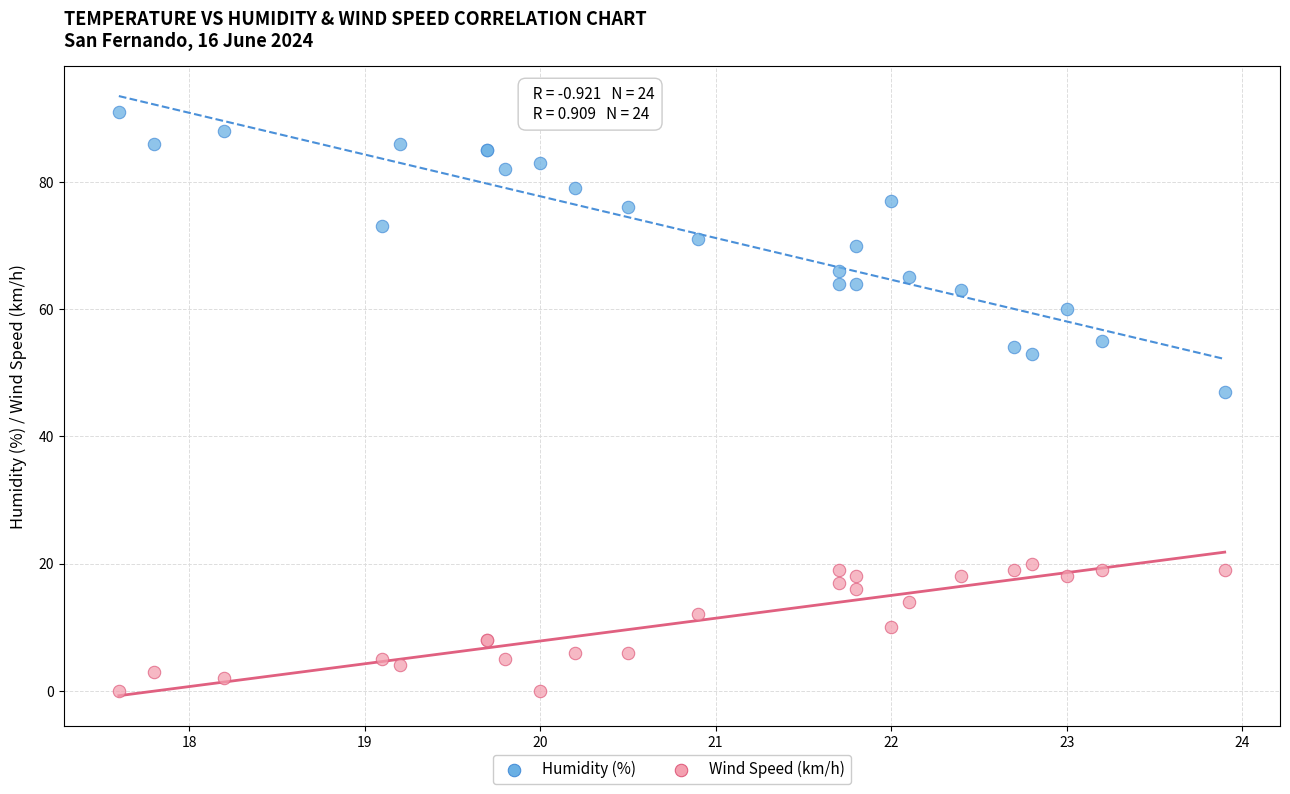

Which series has the widest spread of Y values?

Humidity (%)